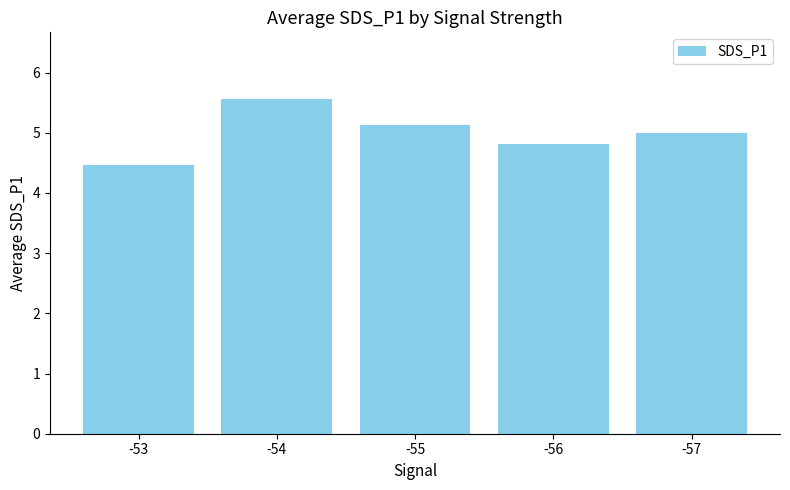

What is the sum of the values at -56 and -53?

9.3